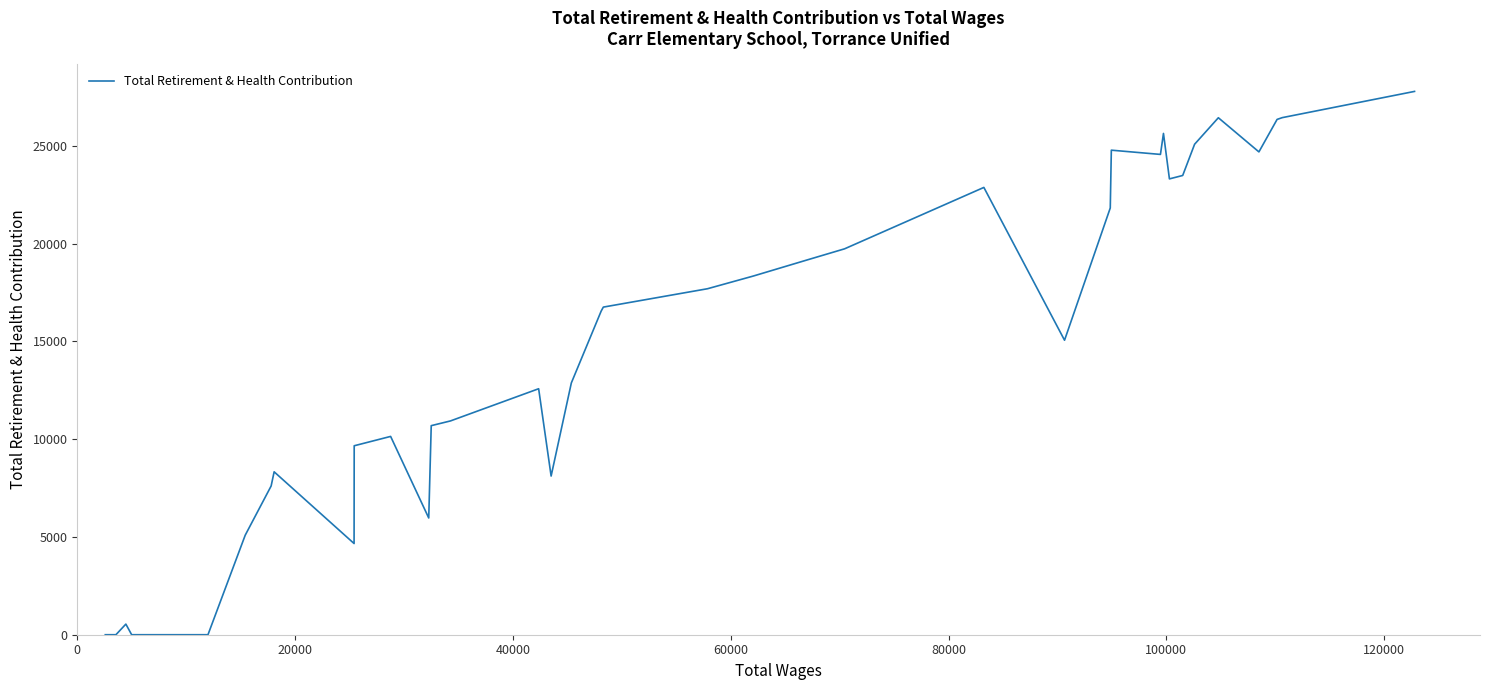

What is the greatest value displayed?

27784